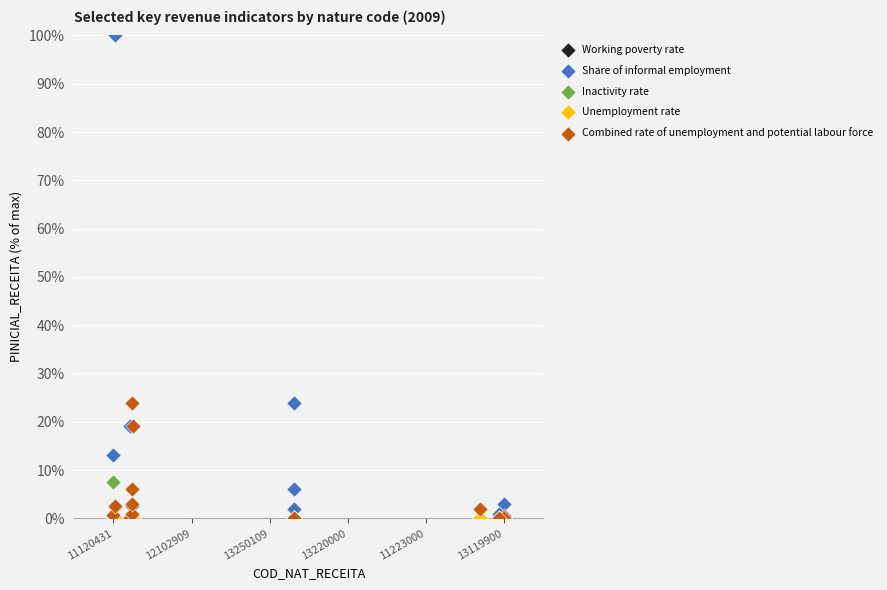

What are all the series names shown in the legend?

Working poverty rate, Share of informal employment, Inactivity rate, Unemployment rate, Combined rate of unemployment and potential labour force